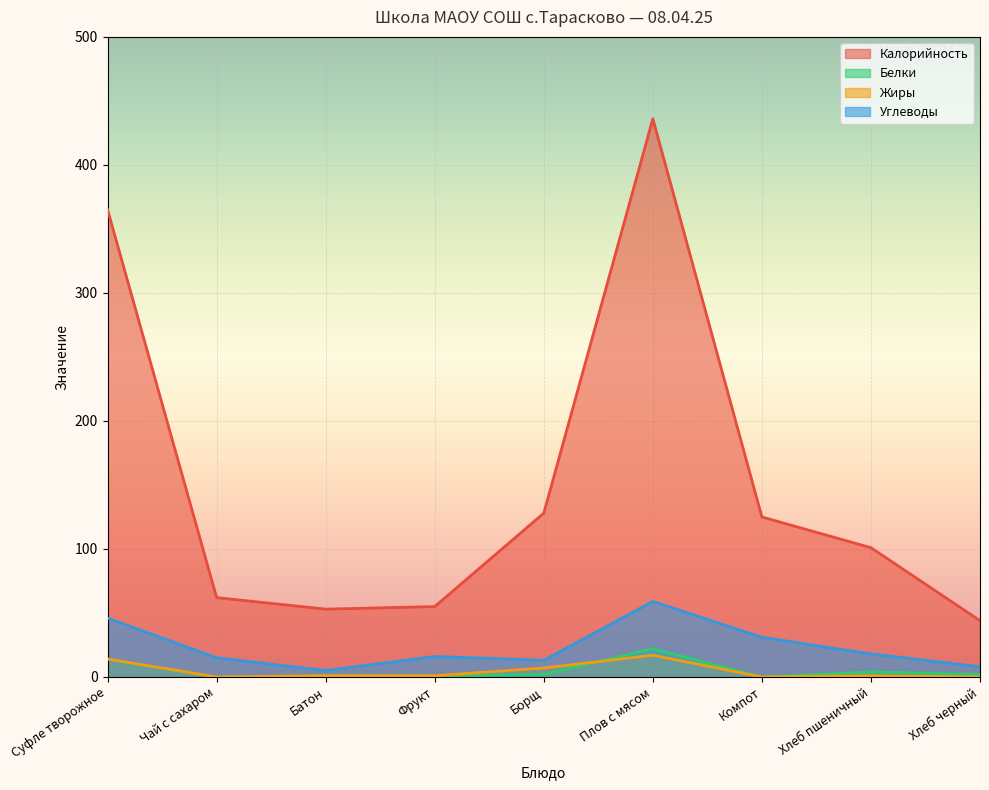

True or false: Калорийность and Углеводы cross at least once.

False